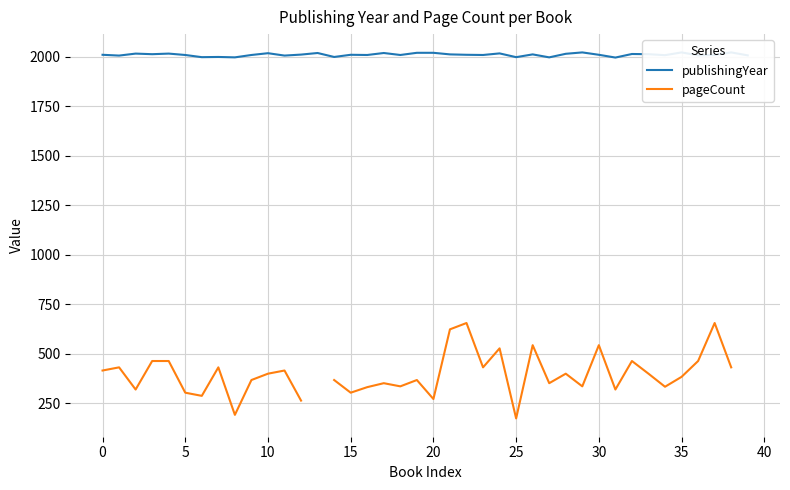

What is the approximate value of publishingYear at 17?

2020.0